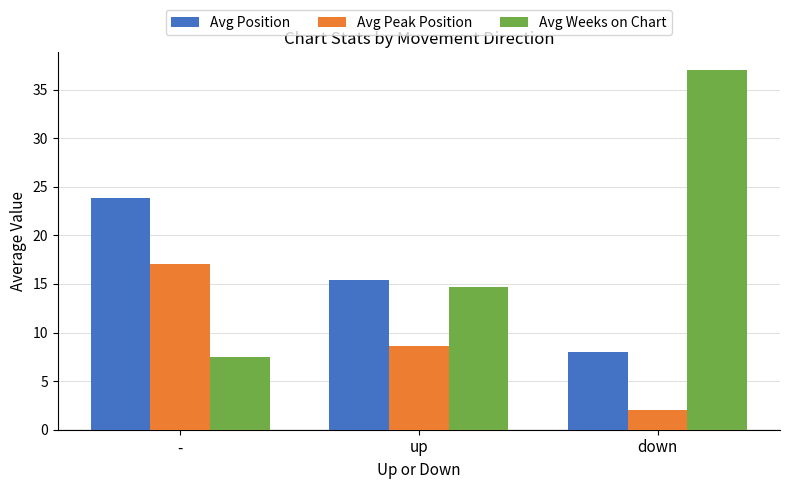

Which category has the lowest value in the Avg Position series?

down